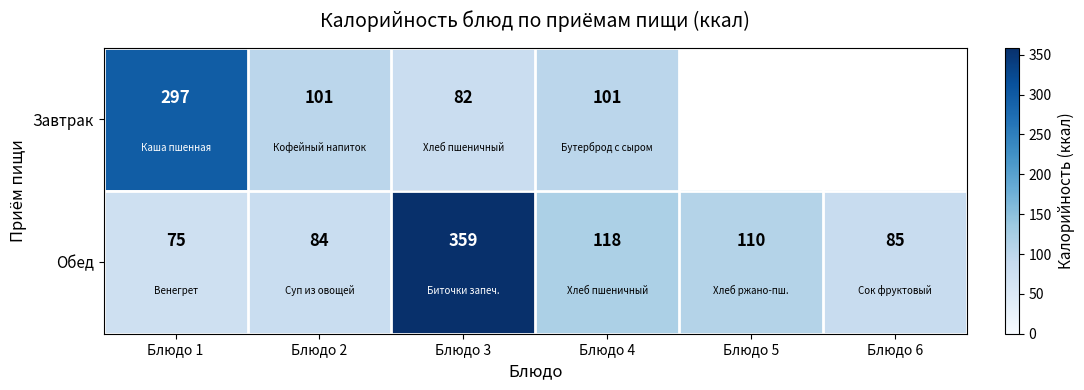

True or false: Завтрак has a value of 297 at Блюдо 1.

True